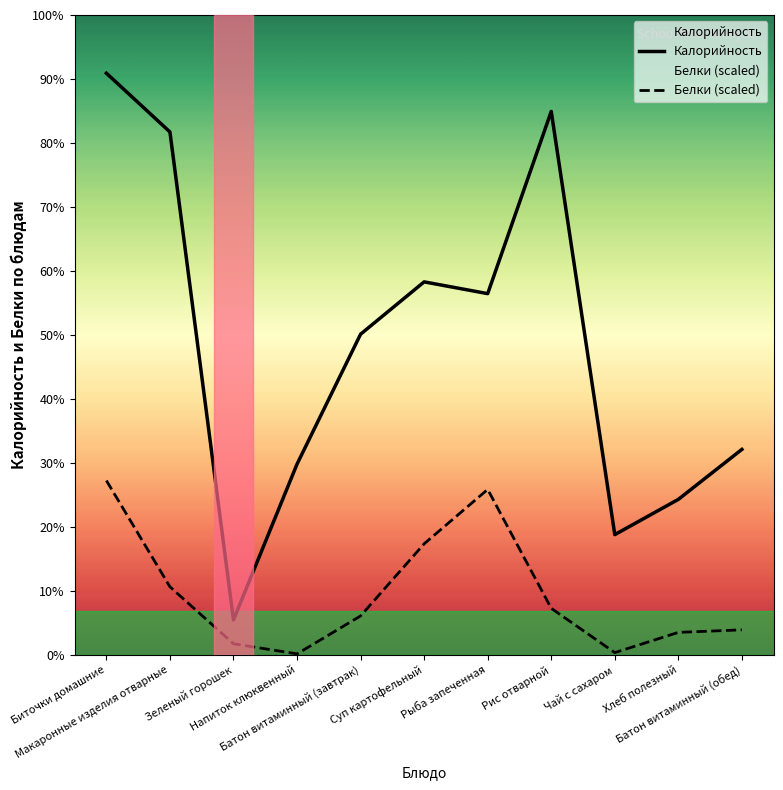

List the series in order of their overall mean, highest first.

Калорийность, Белки (scaled)